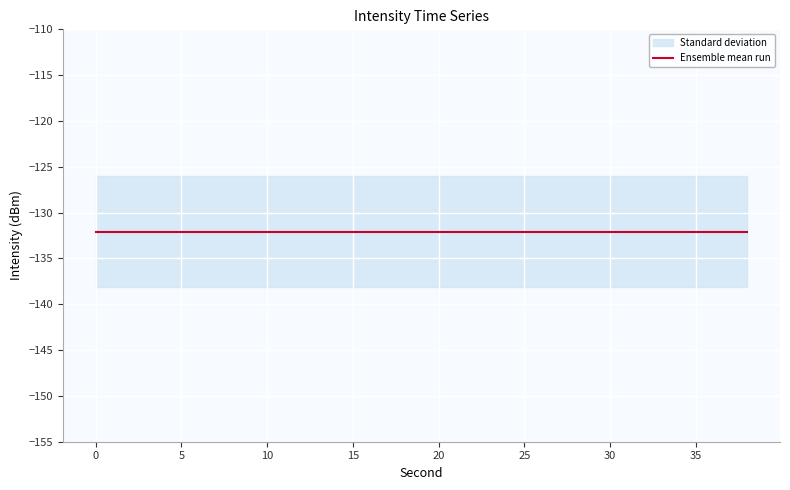

What is the value of the 10th point from the left?

-131.5